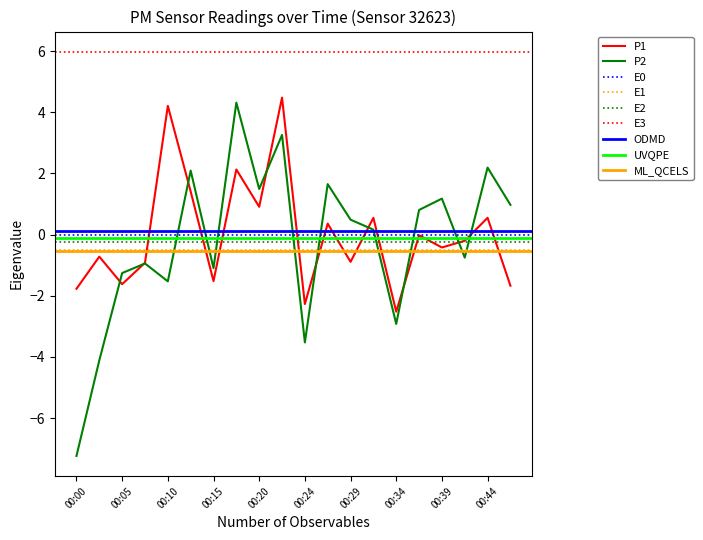

Where is the data nearest to the value 0?

00:37